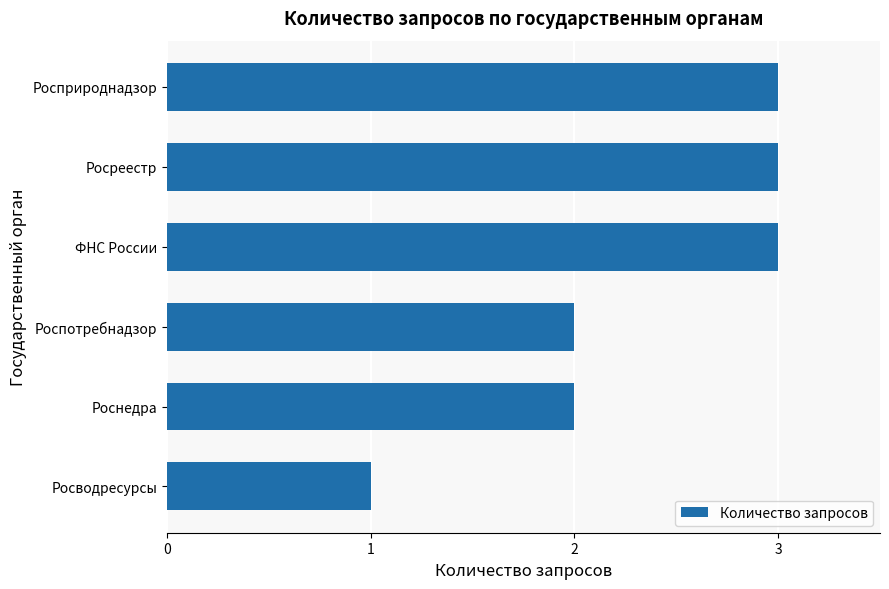

What is the maximum value shown in the chart?

3